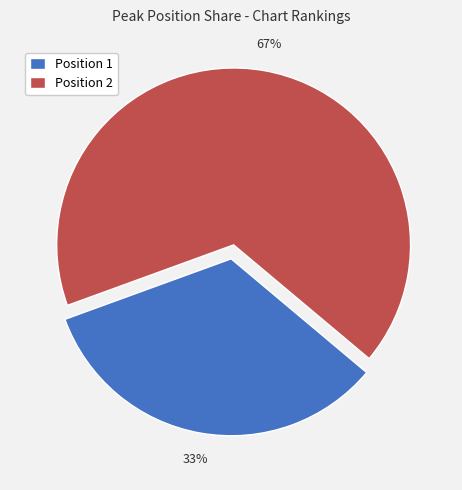

What is the largest slice in the pie chart?

Position 2